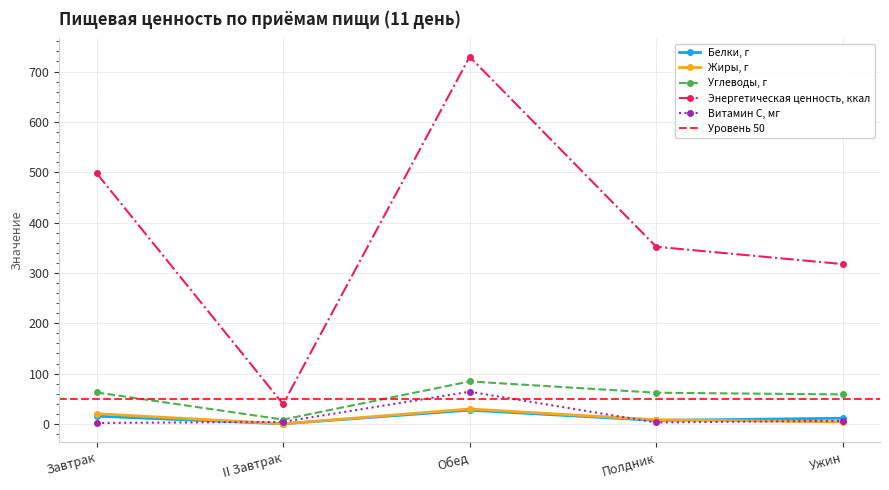

Where is Энергетическая ценность, ккал nearest to the value 384?

Полдник